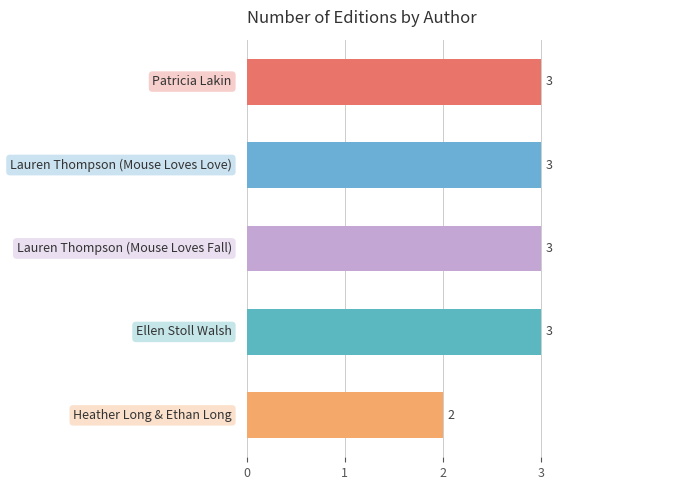

What is the sum of all values?

14